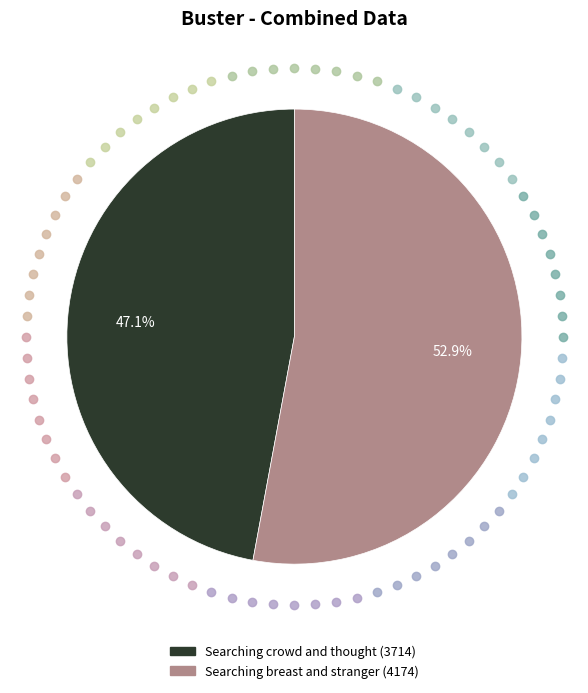

What portion of the pie excludes Searching breast and stranger?

47.1%